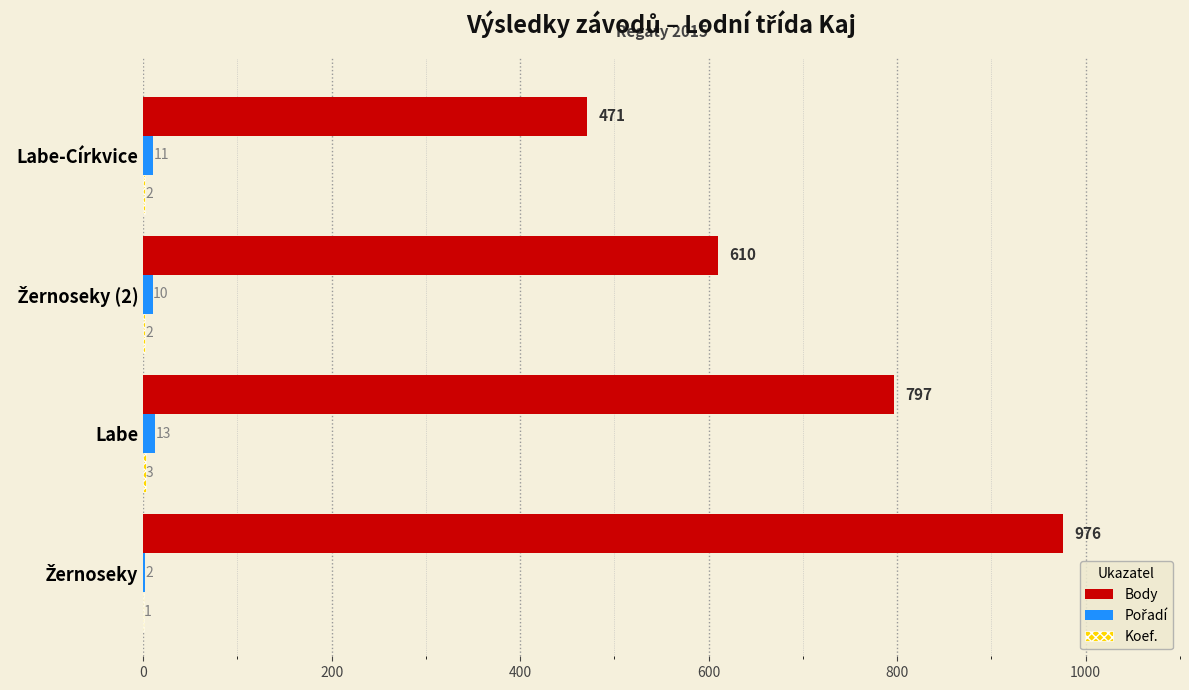

What is the maximum value shown in the chart?

976